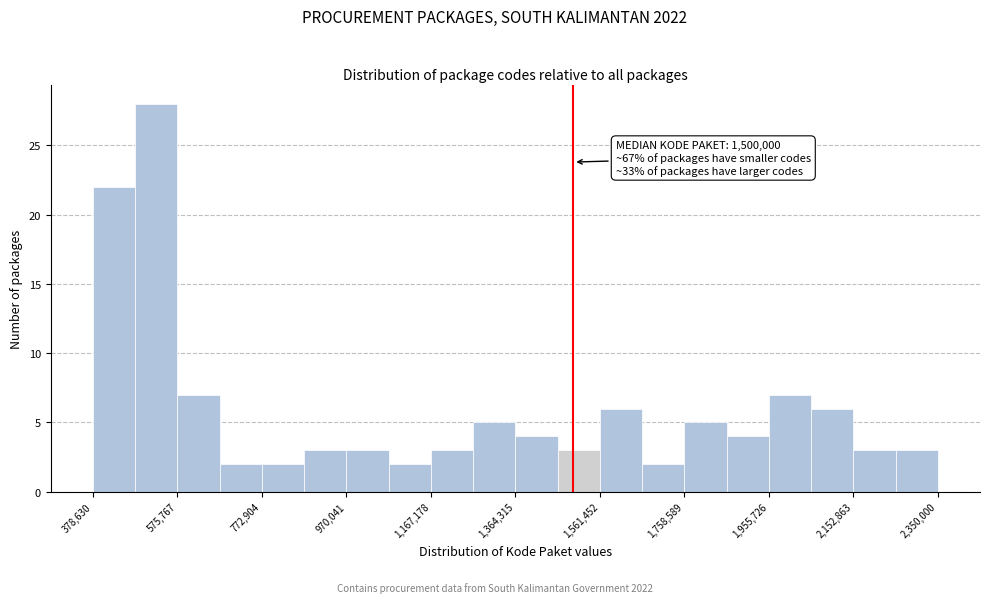

Over which range of the x-axis is the bar tallest?

480000 to 580000